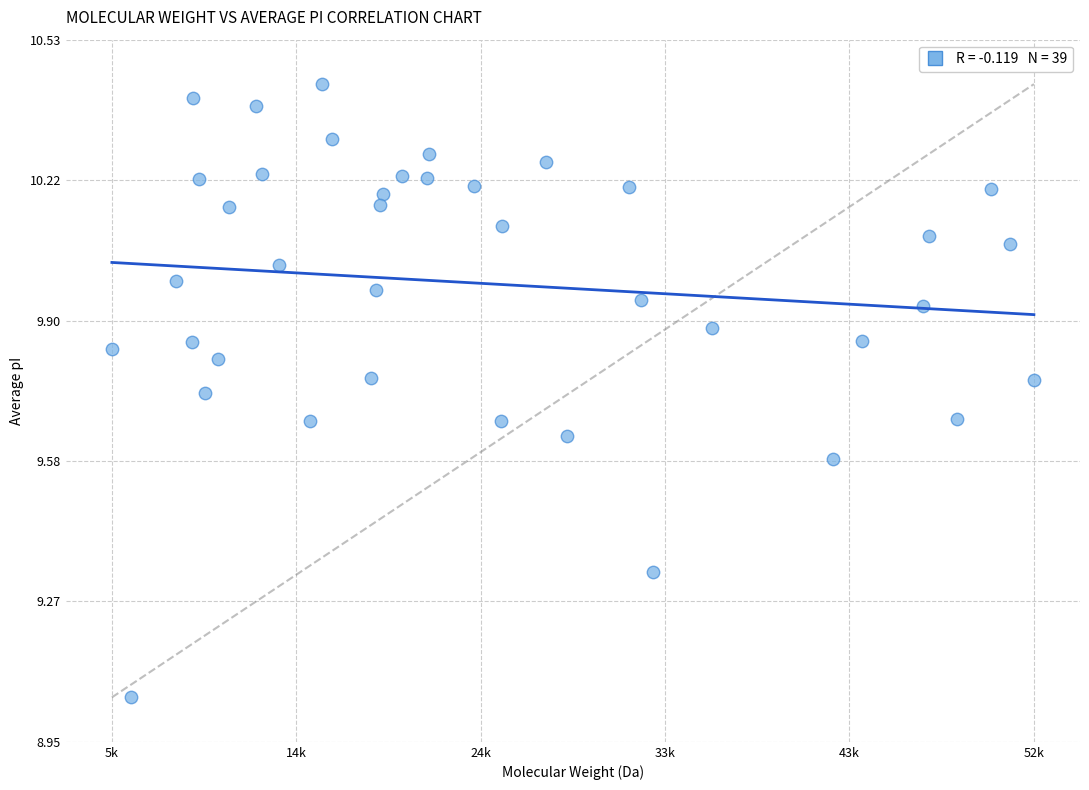

What is the range of X values (max minus min)?

47706.8